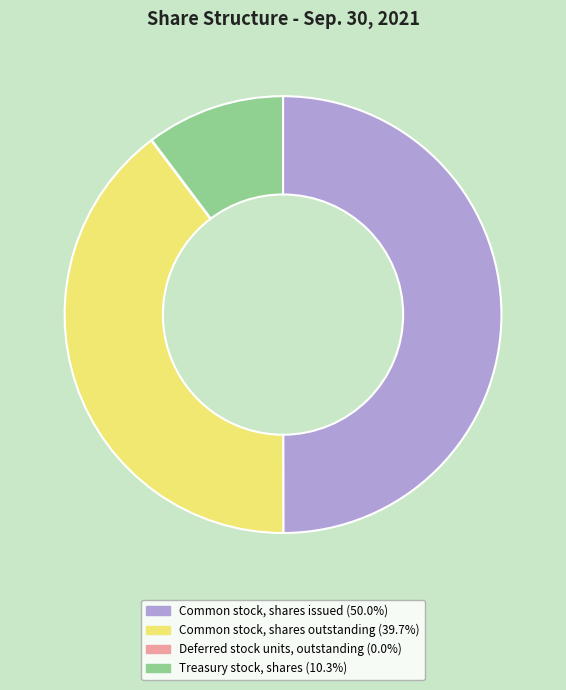

Which slice is the largest?

Common stock, shares issued